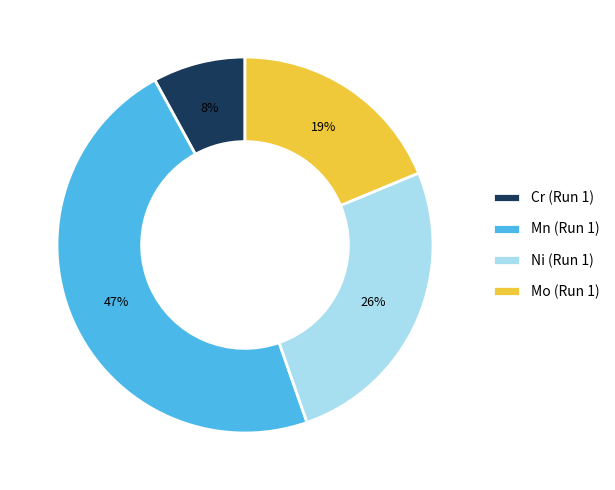

What is the ratio of the value at Cr (Run 1) to the value at Ni (Run 1)?

0.3